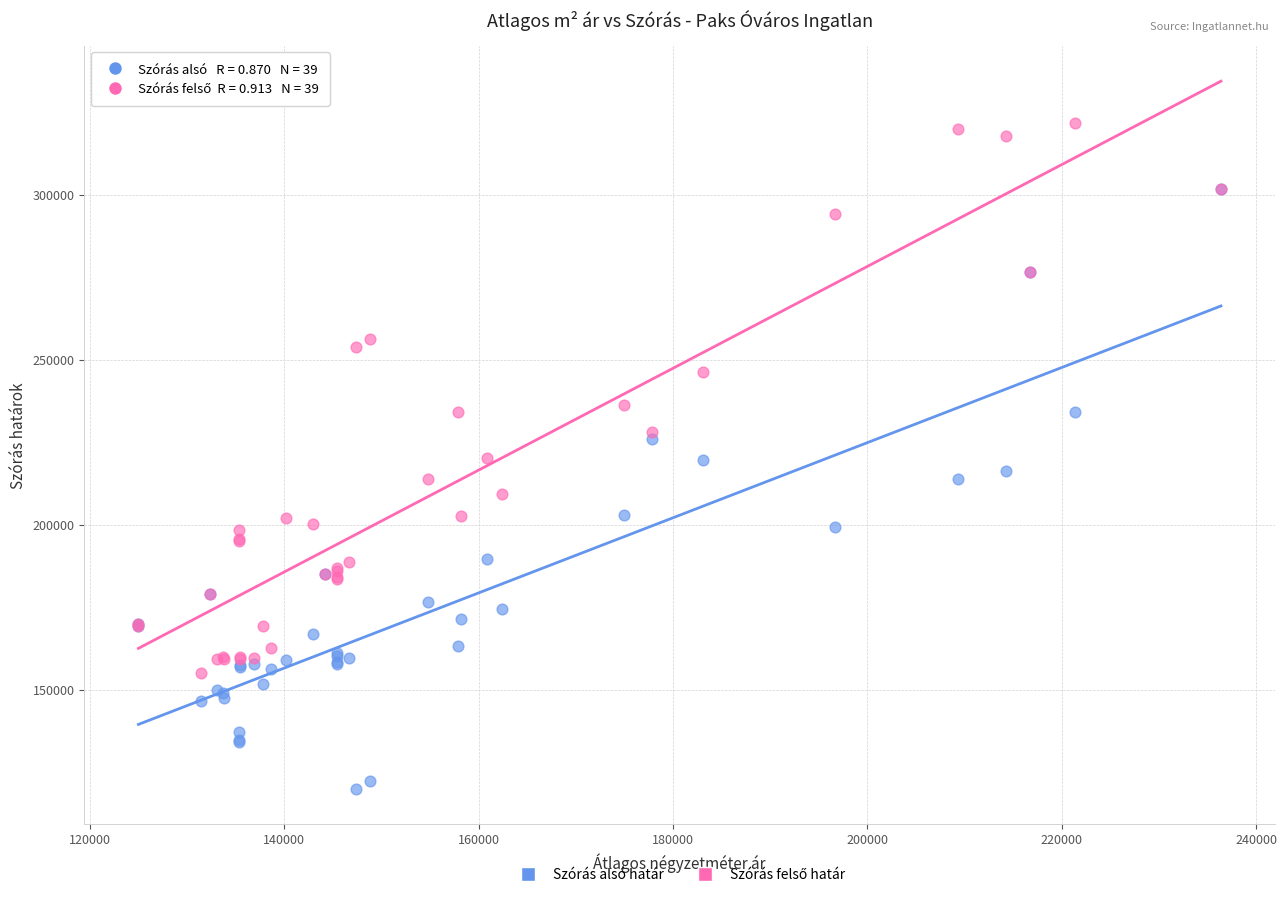

Which series has the widest spread of Y values?

Szórás alsó határ